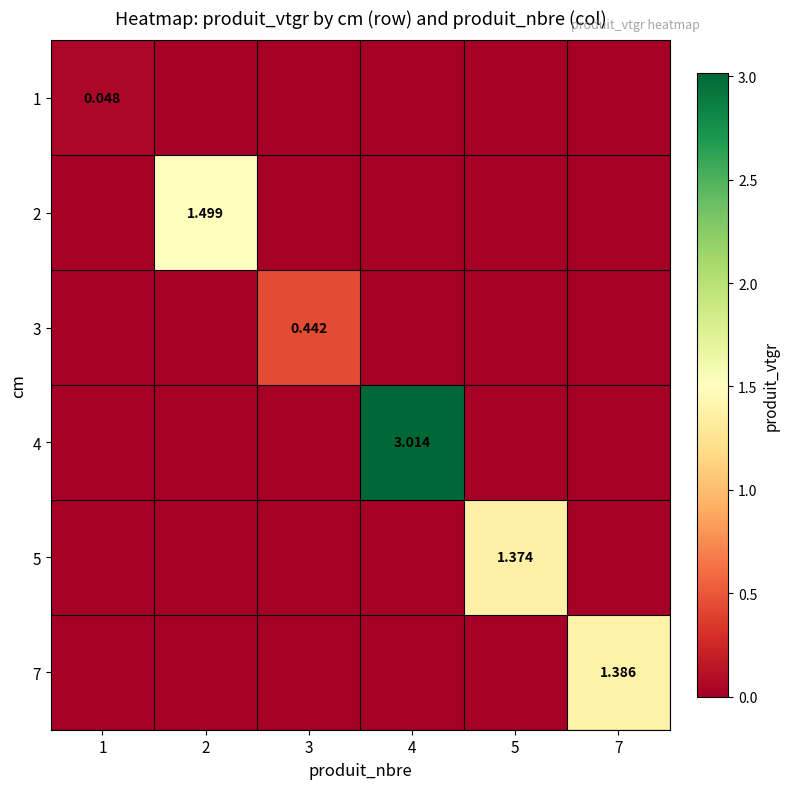

Which series changed the most between 3 and 5?

5